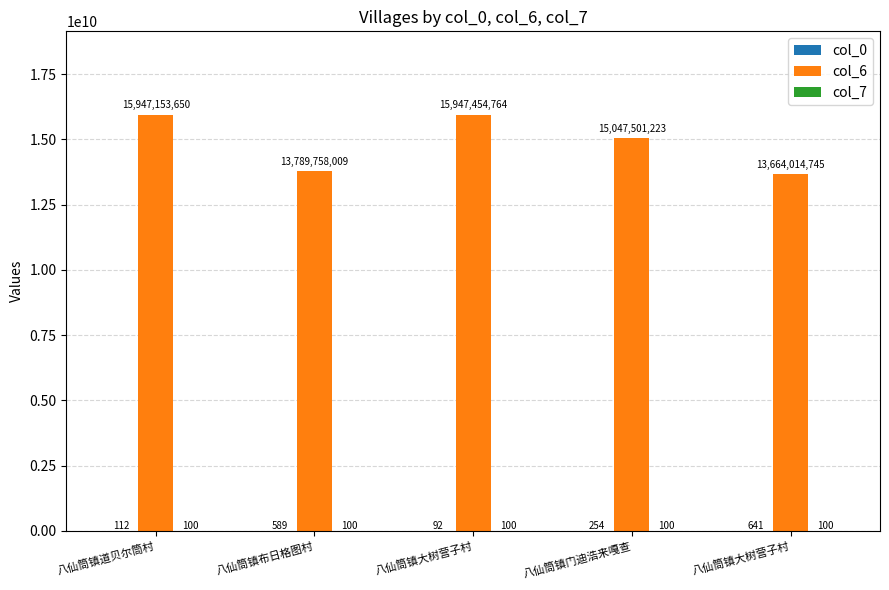

Is the value of col_6 at 八仙筒镇大树营子村 greater than the value of col_0 at 八仙筒镇大树营子村?

Yes